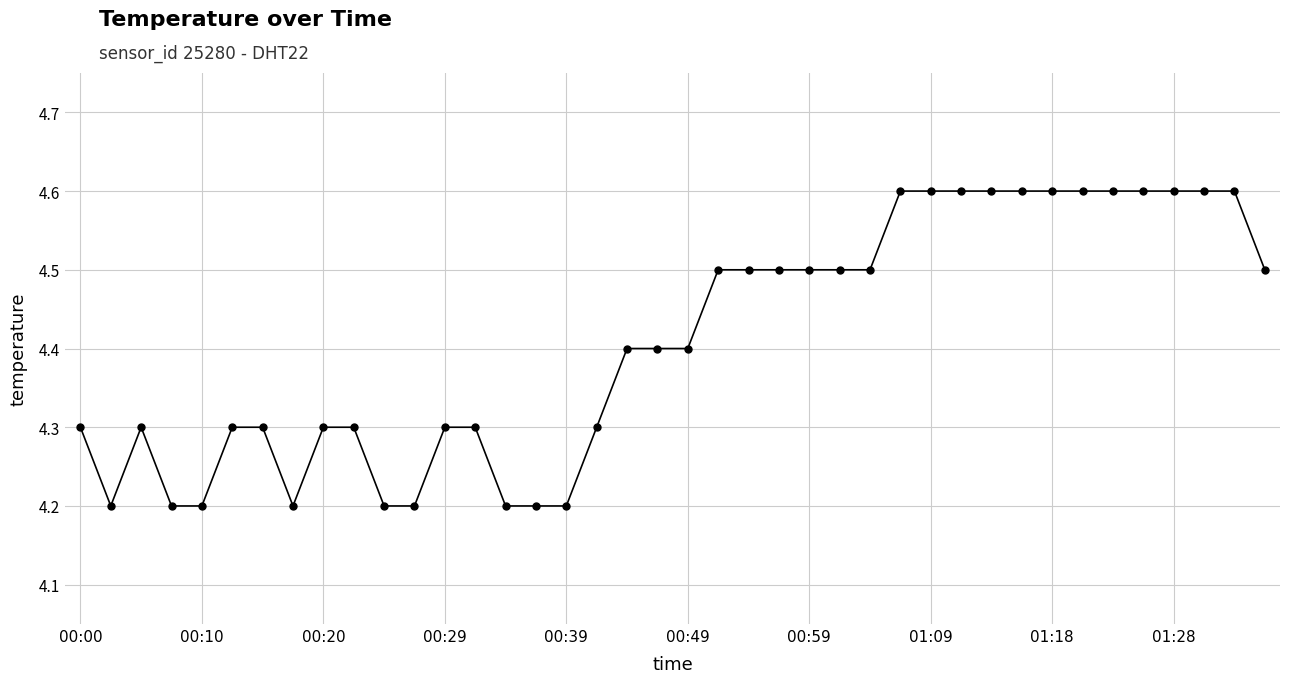

Count the values in the range 4 to 5.

40